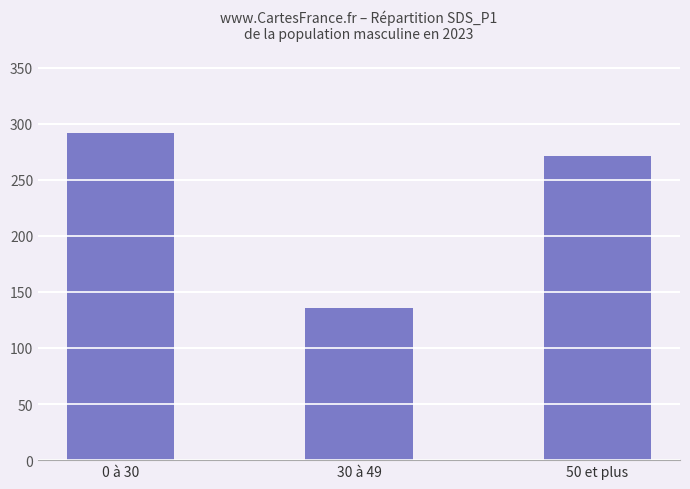

What is the difference between the values at 30 à 49 and 50 et plus?

135.7